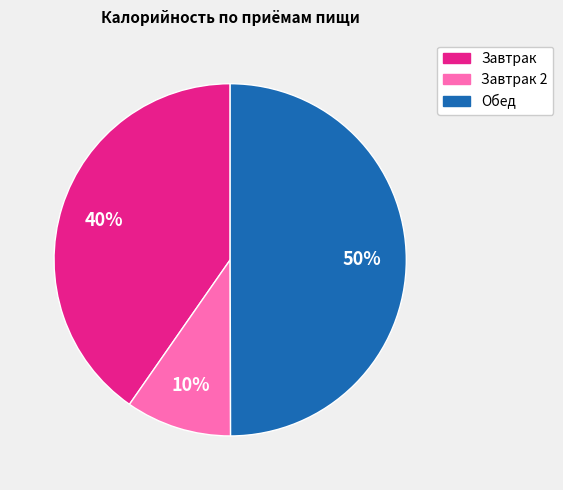

To the nearest percent, what is the average slice percentage?

33%